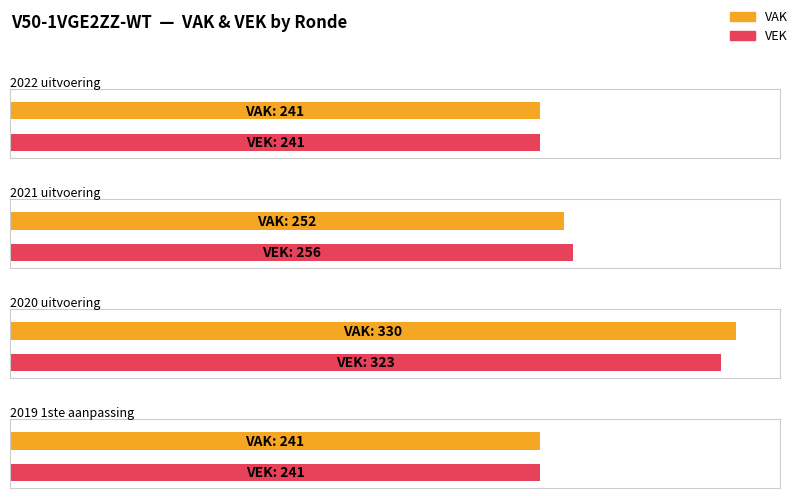

At how many categories does at least one series exceed 165?

4